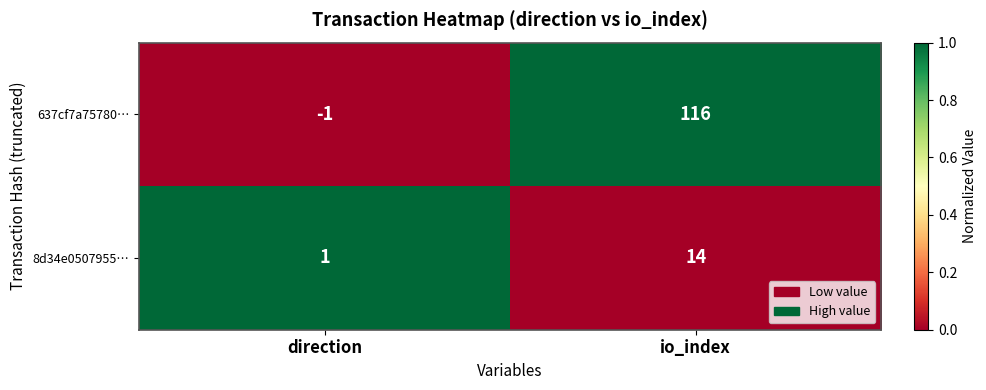

The value of 8d34e0507955… at io_index is 23. True or false?

False